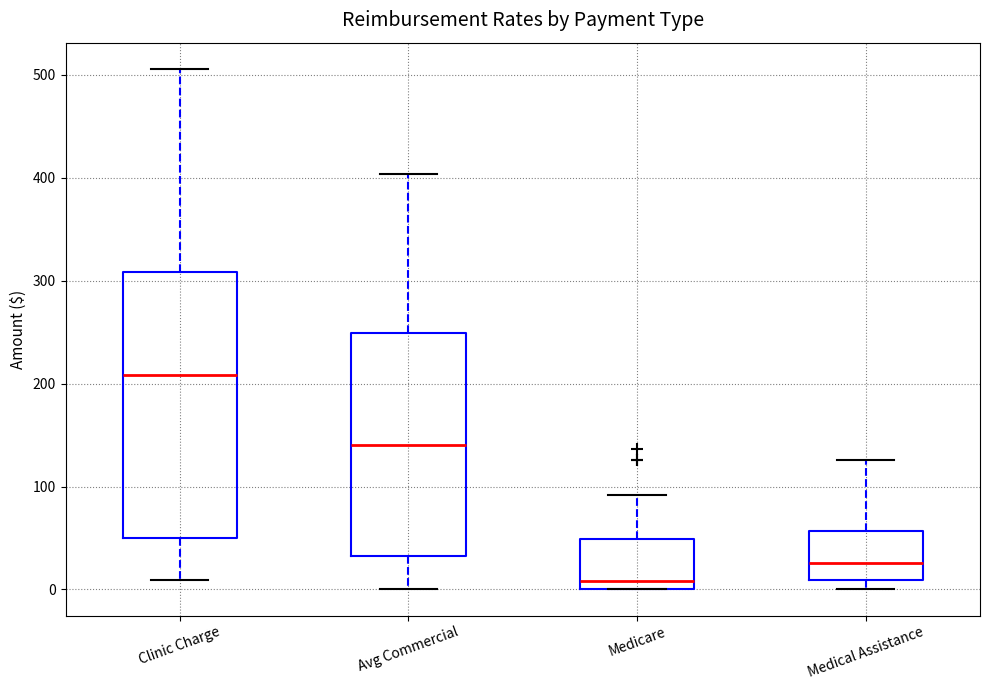

Where is the upper edge of the box for Clinic Charge on the y-axis? The values are not printed on the chart, so give them approximately, as read against the axis.

310